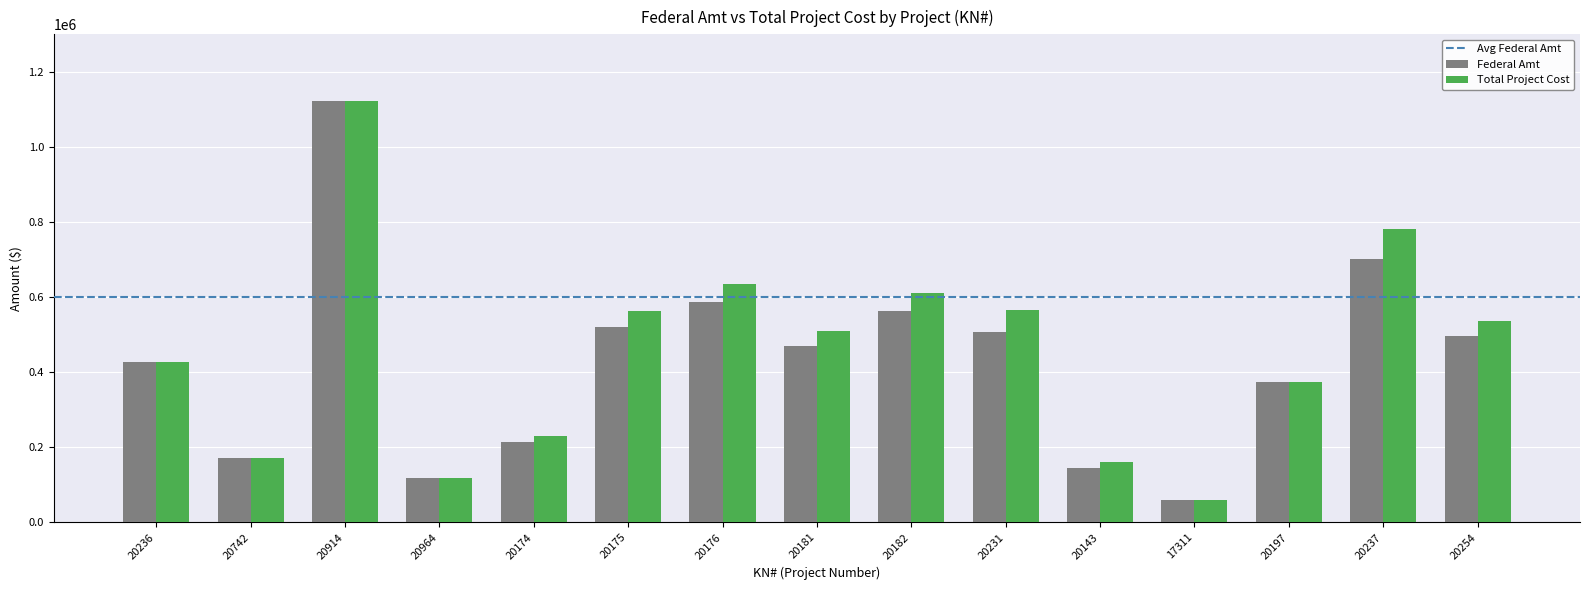

True or false: Total Project Cost has a value of 893107 at 20254.

False